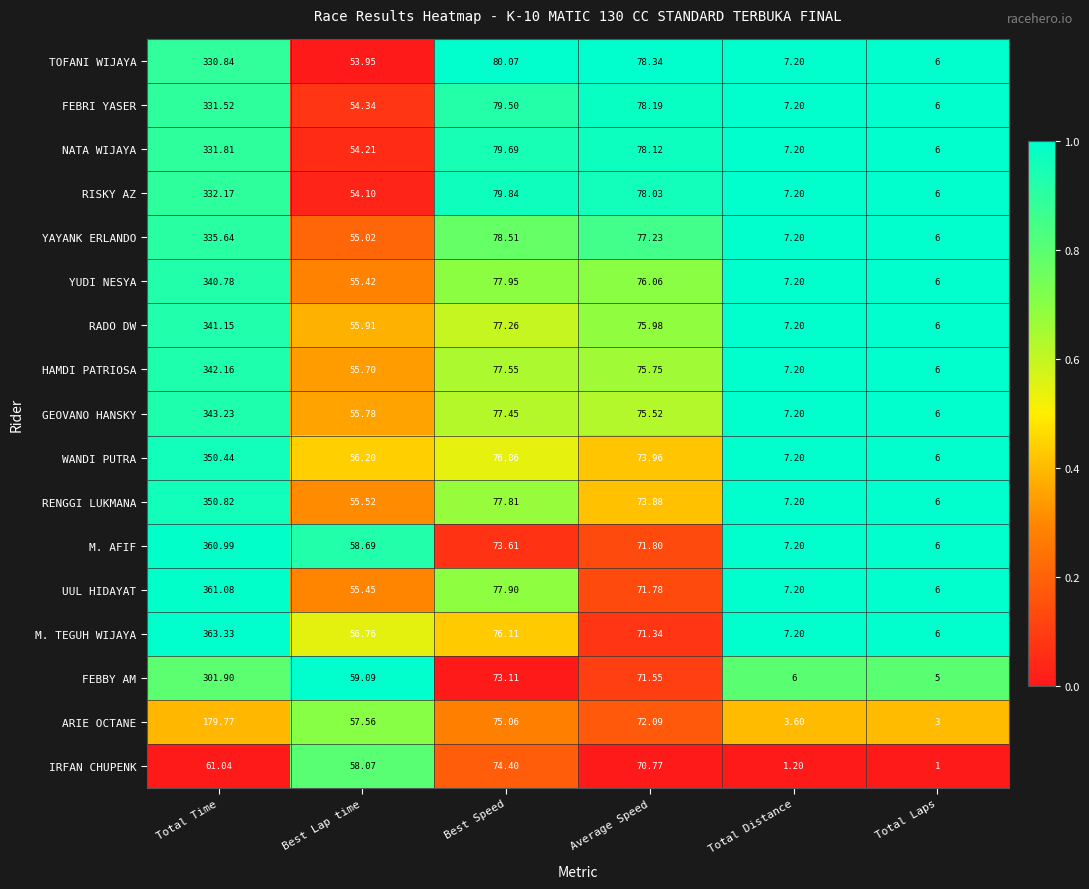

Which series has the largest range (max minus min)?

M. TEGUH WIJAYA